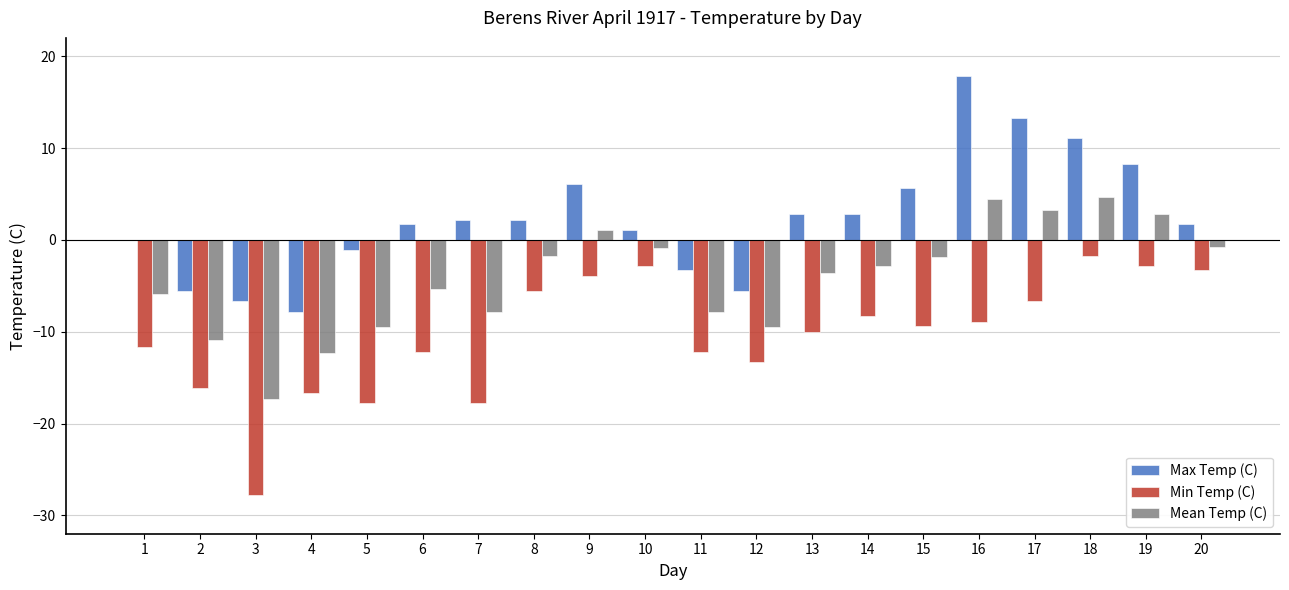

Which series has the largest range (max minus min)?

Min Temp (C)